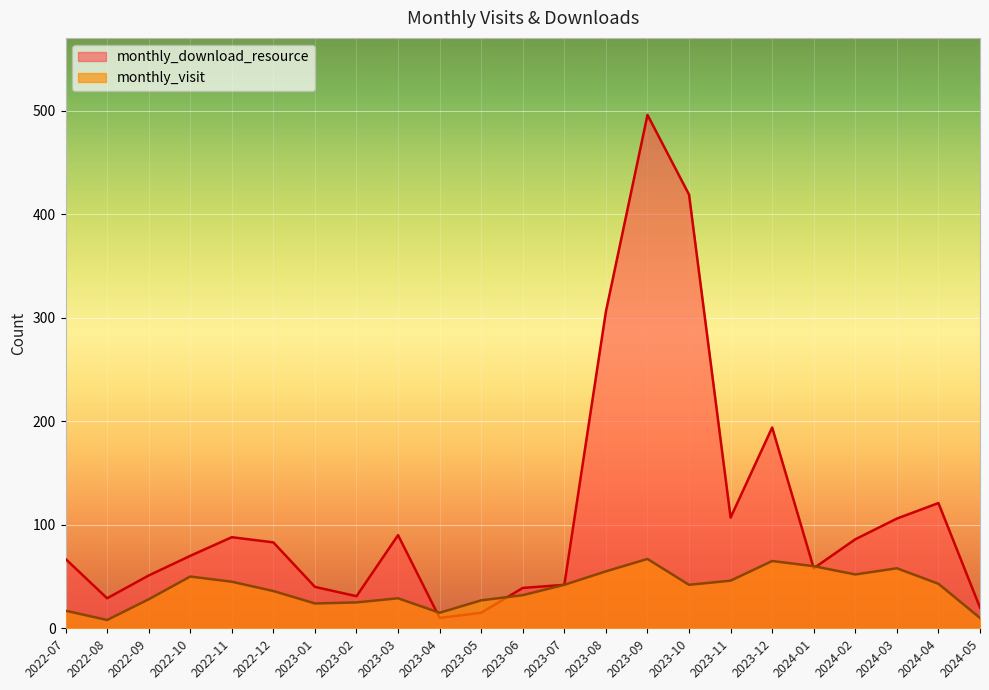

What is the greatest value displayed?

496